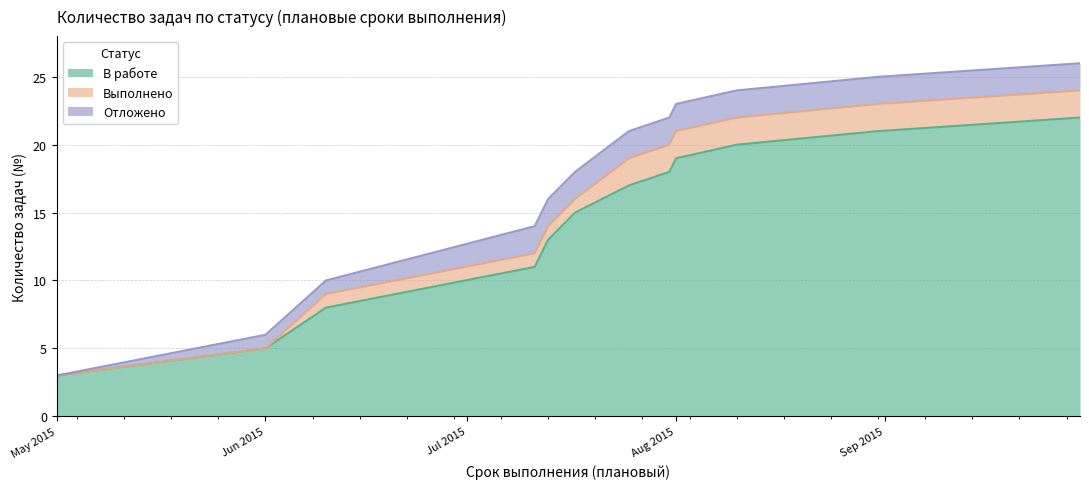

Is it true that В работе equals 25 at 2015-07-31?

False